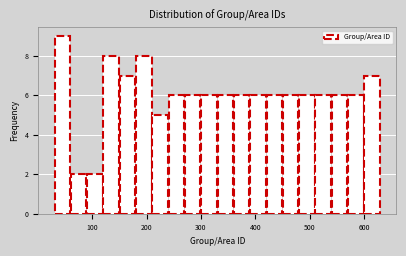

Around what value on the x-axis is the tallest bar? Give the approximate position of its centre, as read against the axis.

50